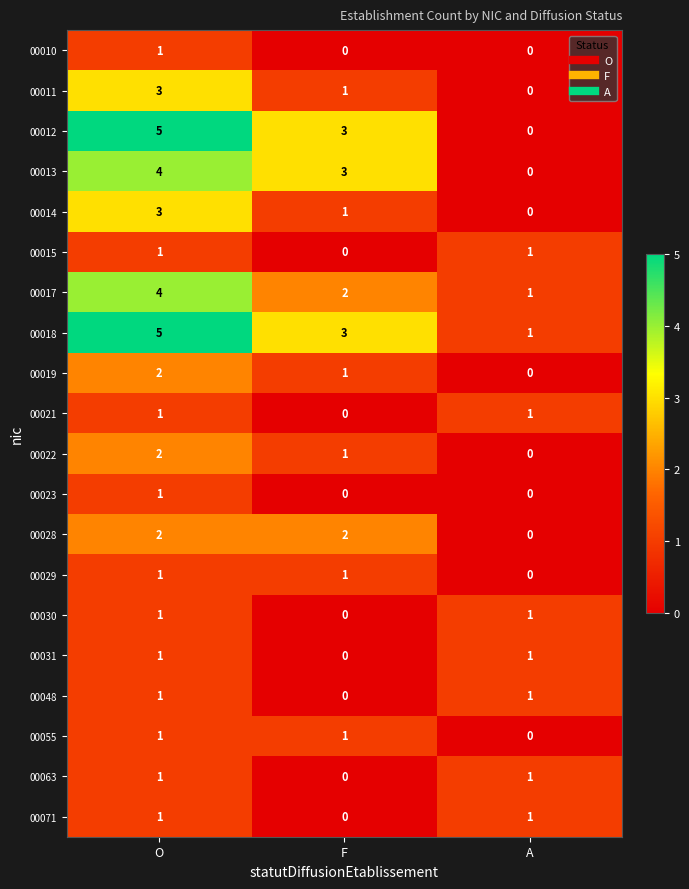

The value of 00071 at A is 1. True or false?

True